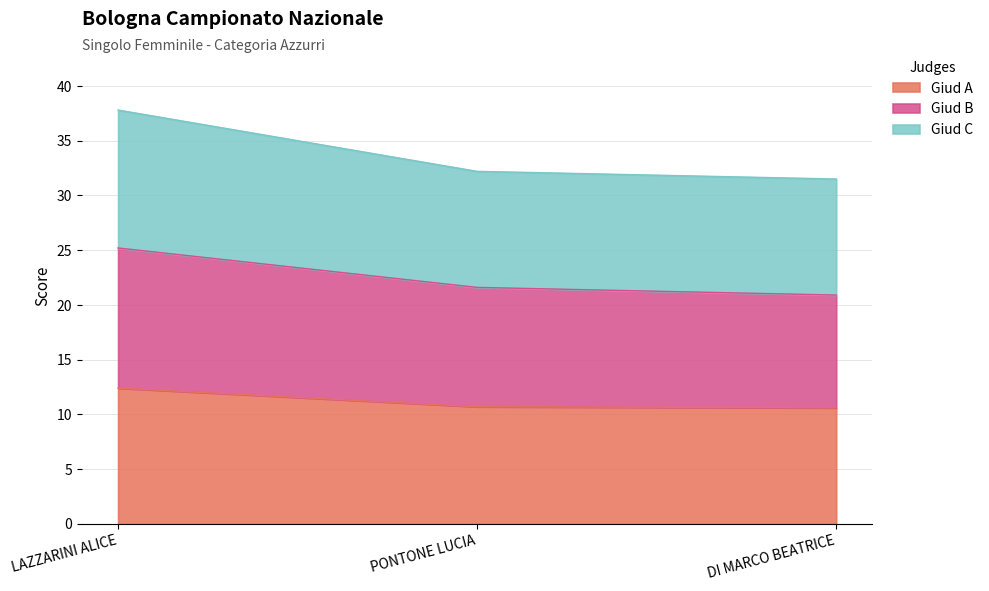

At which category is the sum across all series the highest?

LAZZARINI ALICE